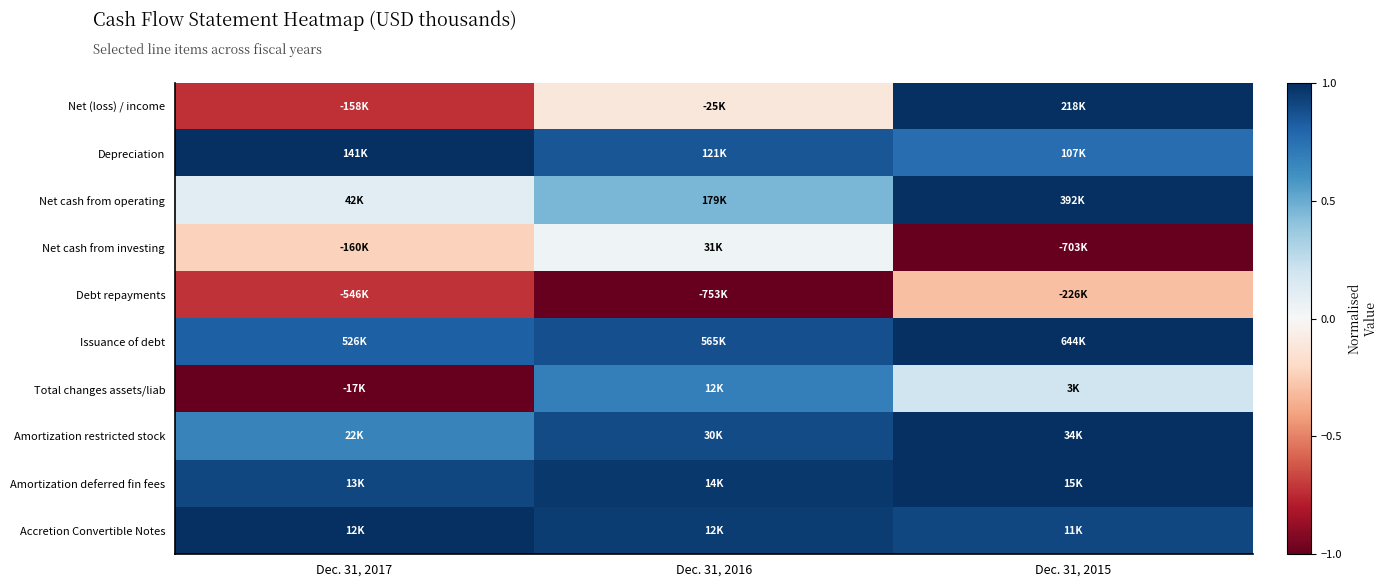

Reading left to right, list all the values displayed in this chart.

Net (loss) / income: Dec. 31, 2017=-0.7	Dec. 31, 2016=-0.1	Dec. 31, 2015=1.0
Depreciation: Dec. 31, 2017=1.0	Dec. 31, 2016=0.9	Dec. 31, 2015=0.8
Net cash from operating: Dec. 31, 2017=0.1	Dec. 31, 2016=0.5	Dec. 31, 2015=1.0
Net cash from investing: Dec. 31, 2017=-0.2	Dec. 31, 2016=0.0	Dec. 31, 2015=-1.0
Debt repayments: Dec. 31, 2017=-0.7	Dec. 31, 2016=-1.0	Dec. 31, 2015=-0.3
Issuance of debt: Dec. 31, 2017=0.8	Dec. 31, 2016=0.9	Dec. 31, 2015=1.0
Total changes assets/liab: Dec. 31, 2017=-1.0	Dec. 31, 2016=0.7	Dec. 31, 2015=0.2
Amortization restricted stock: Dec. 31, 2017=0.7	Dec. 31, 2016=0.9	Dec. 31, 2015=1.0
Amortization deferred fin fees: Dec. 31, 2017=0.9	Dec. 31, 2016=1.0	Dec. 31, 2015=1.0
Accretion Convertible Notes: Dec. 31, 2017=1.0	Dec. 31, 2016=0.9	Dec. 31, 2015=0.9